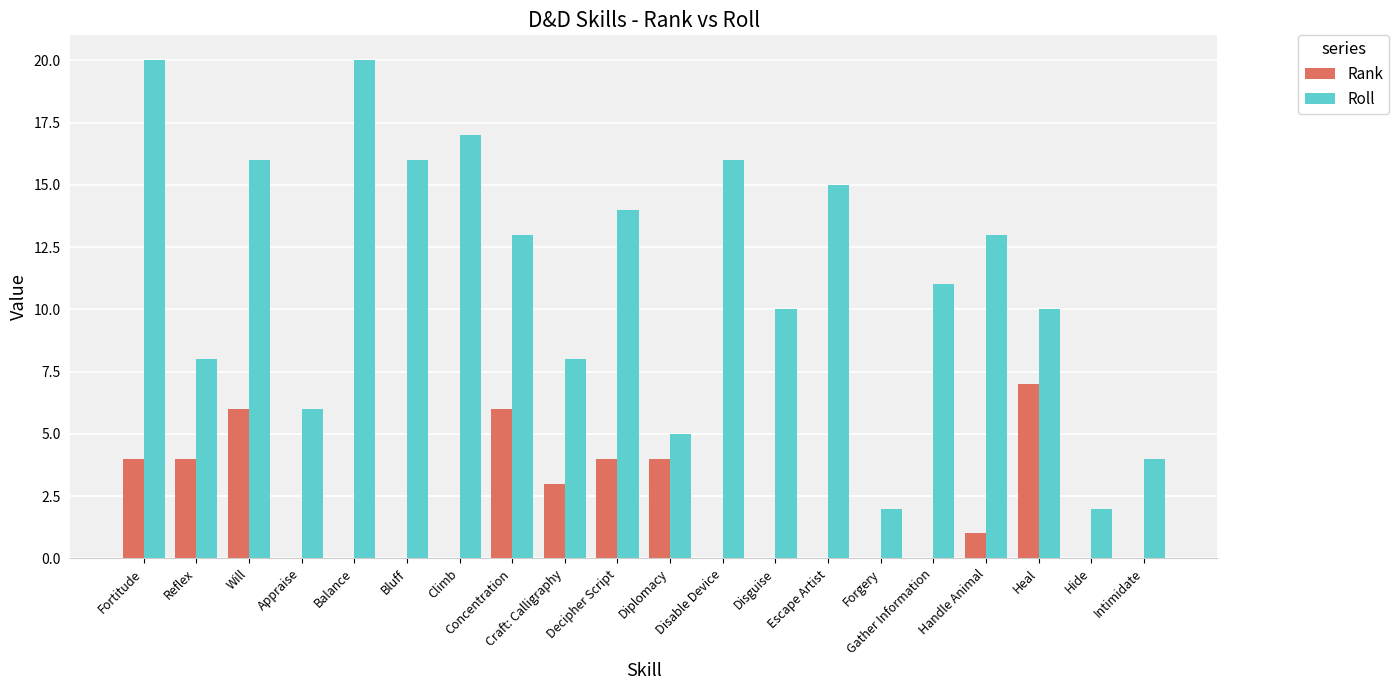

At which category is the sum across all series the highest?

Fortitude